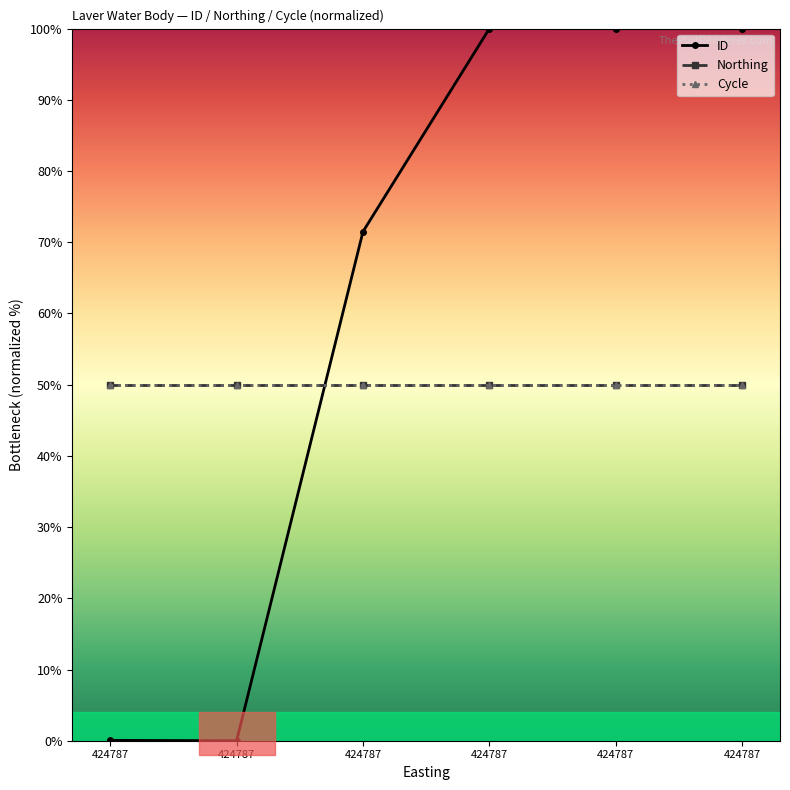

Is this an area chart (filled region under the line)?

No